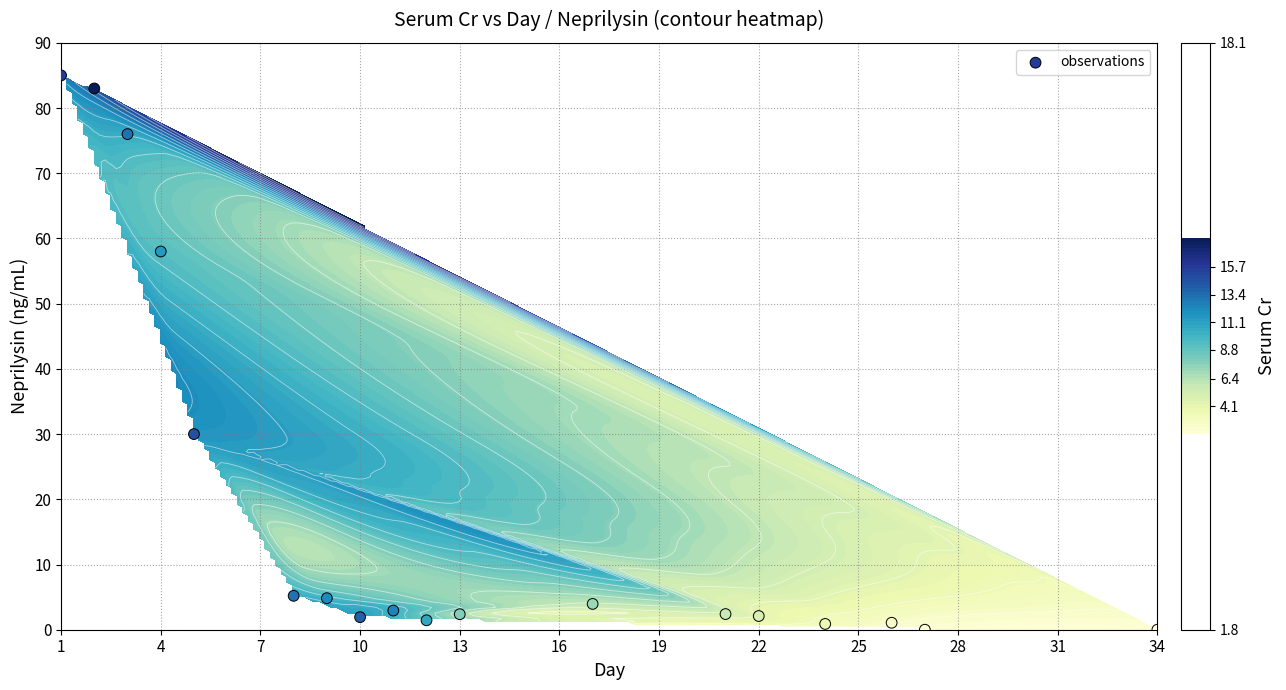

How many values are below 2?

6